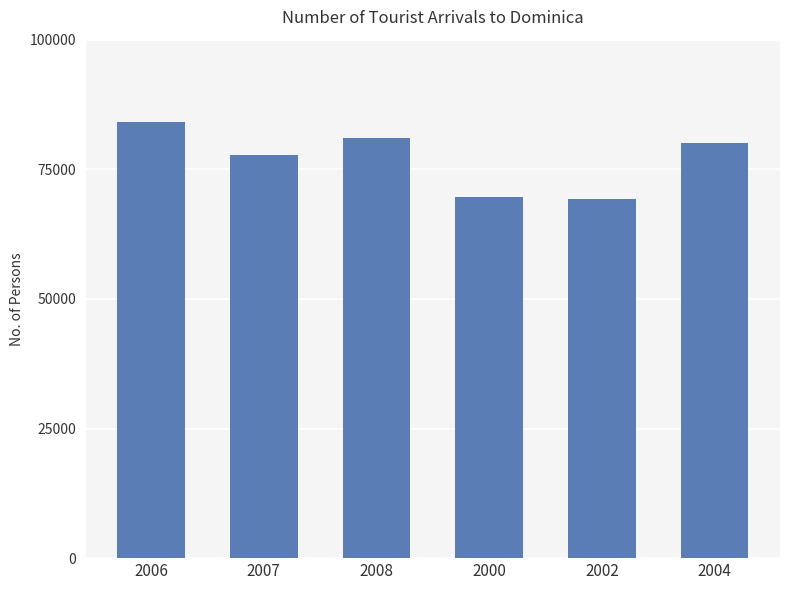

What is the greatest value displayed?

84041